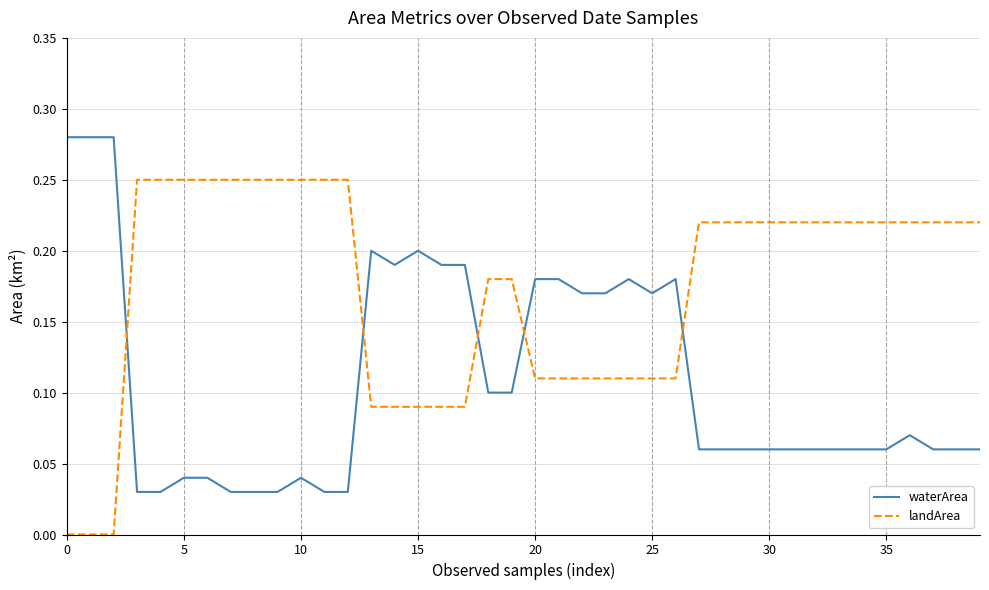

How many times do landArea and waterArea cross each other?

5